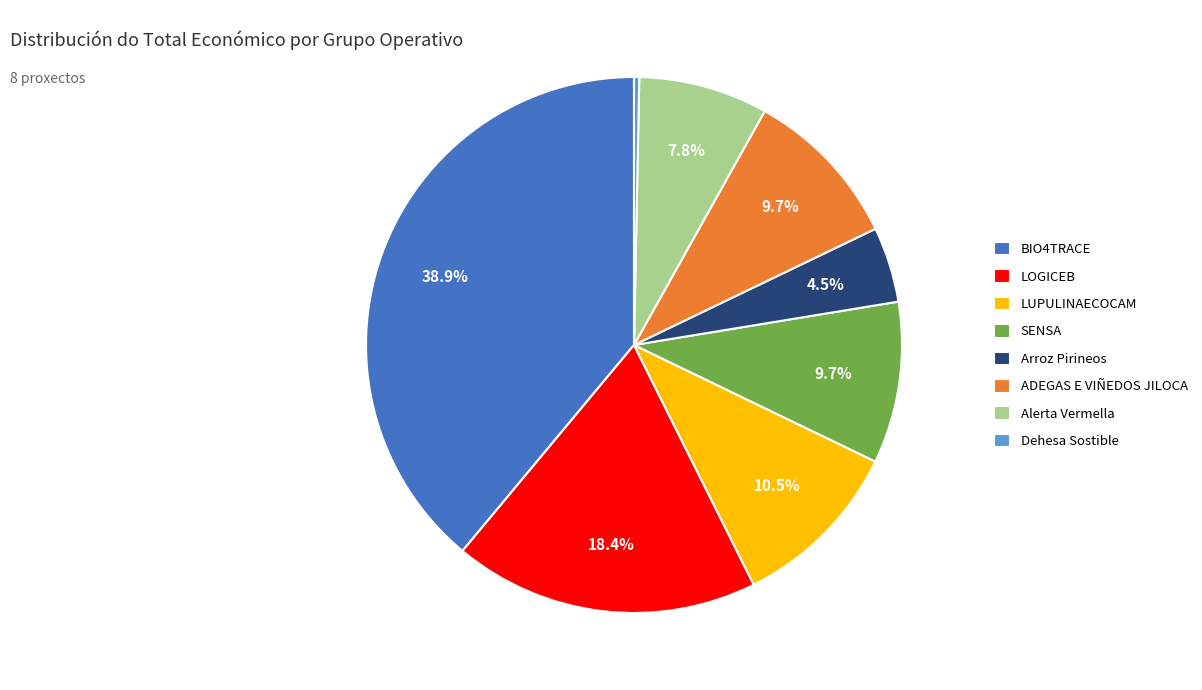

To the nearest percent, what is the difference between the largest and smallest slice percentages?

39%